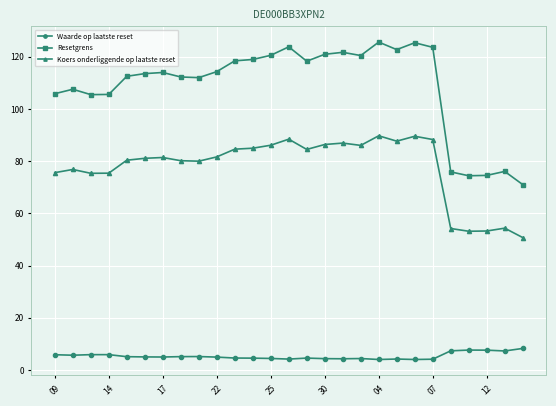

Rank the series by their average value, from lowest to highest.

Waarde op laatste reset, Koers onderliggende op laatste reset, Resetgrens